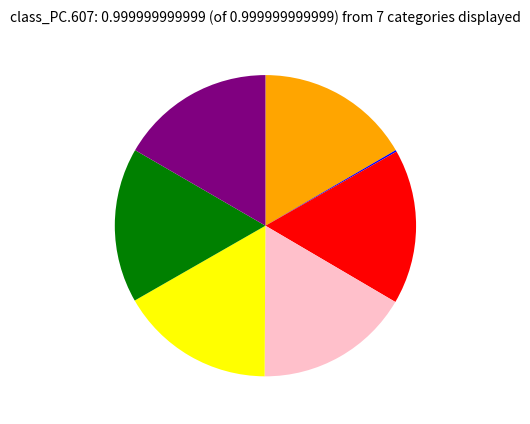

Is there any slice that represents more than half of the pie?

No